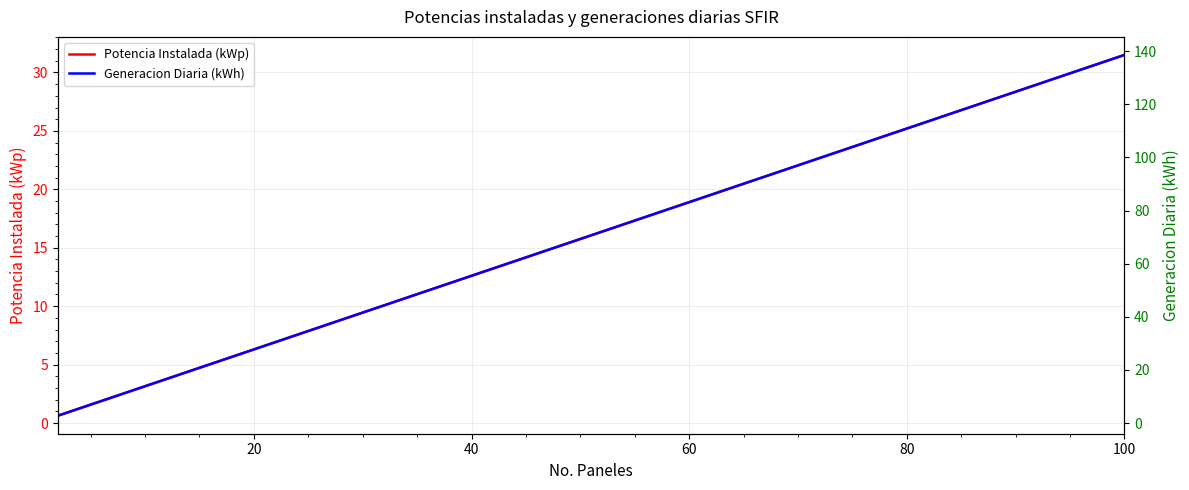

What is the maximum value for Potencia Instalada (kWp)?

31.5